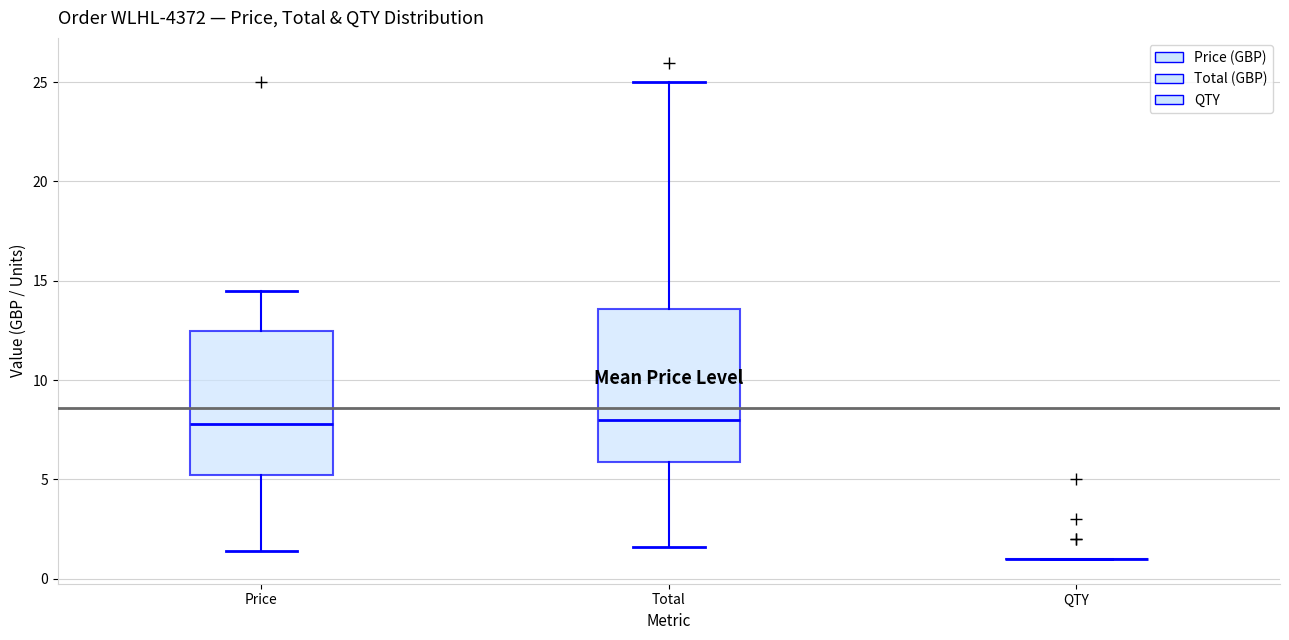

Reading left to right, transcribe this box plot: for each box, give where its median line is, the range the box spans, and where its two whiskers end, as read against the y-axis. The values are not printed on the chart, so give them approximately, as read against the axis.

Price: median 8.0, box 5.0 to 12.5, whiskers 1.5 to 14.5
Total: median 8.0, box 6.0 to 13.5, whiskers 1.5 to 25.0
QTY: box collapsed to a line at 1.0, whiskers 1.0 to 1.0